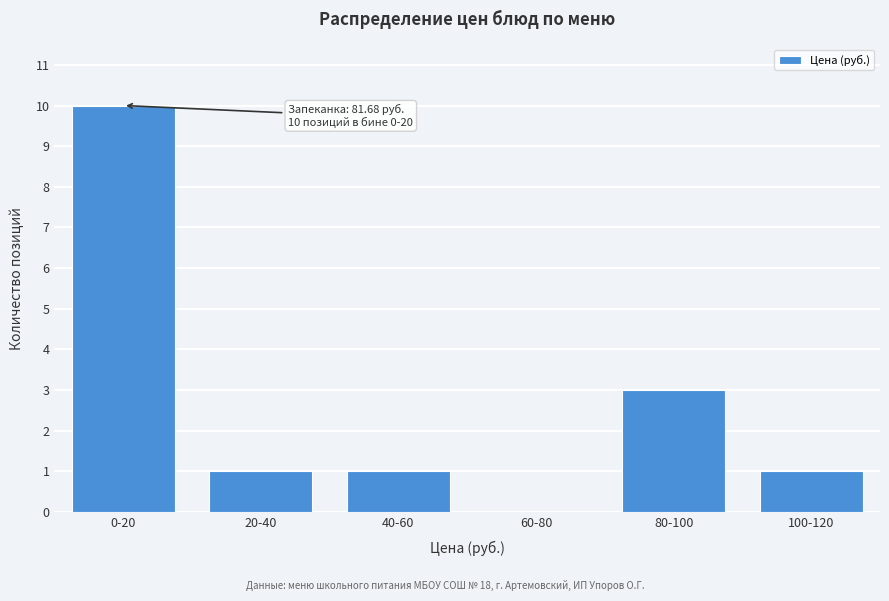

Reading left to right, extract all data points from this chart.

0-20=10	20-40=1	40-60=1	60-80=0	80-100=3	100-120=1